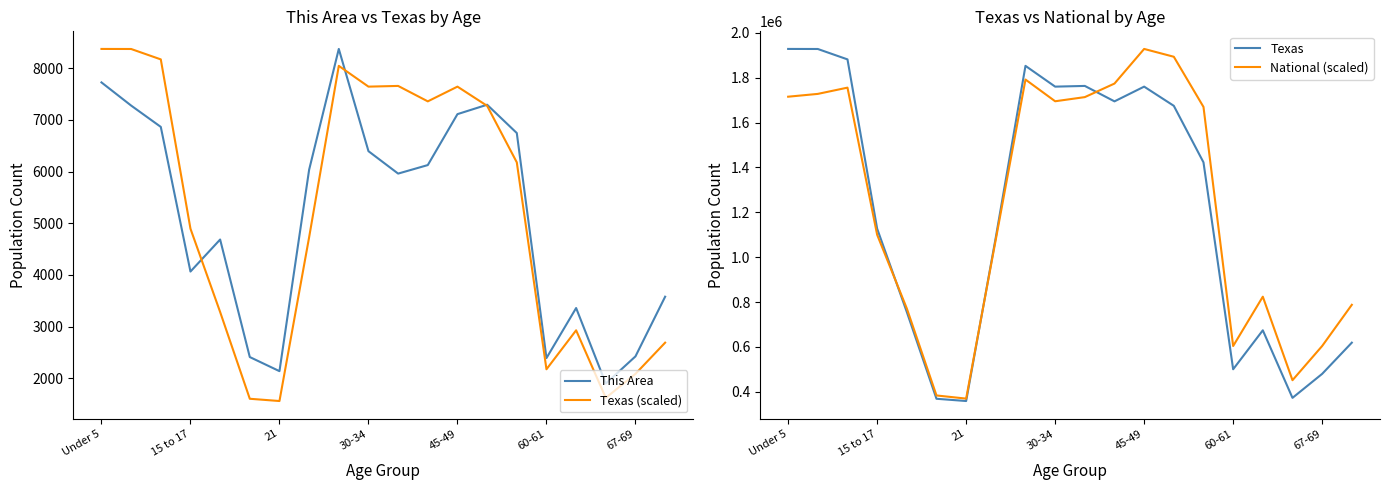

True or false: Texas (scaled) and Texas cross at least once.

False